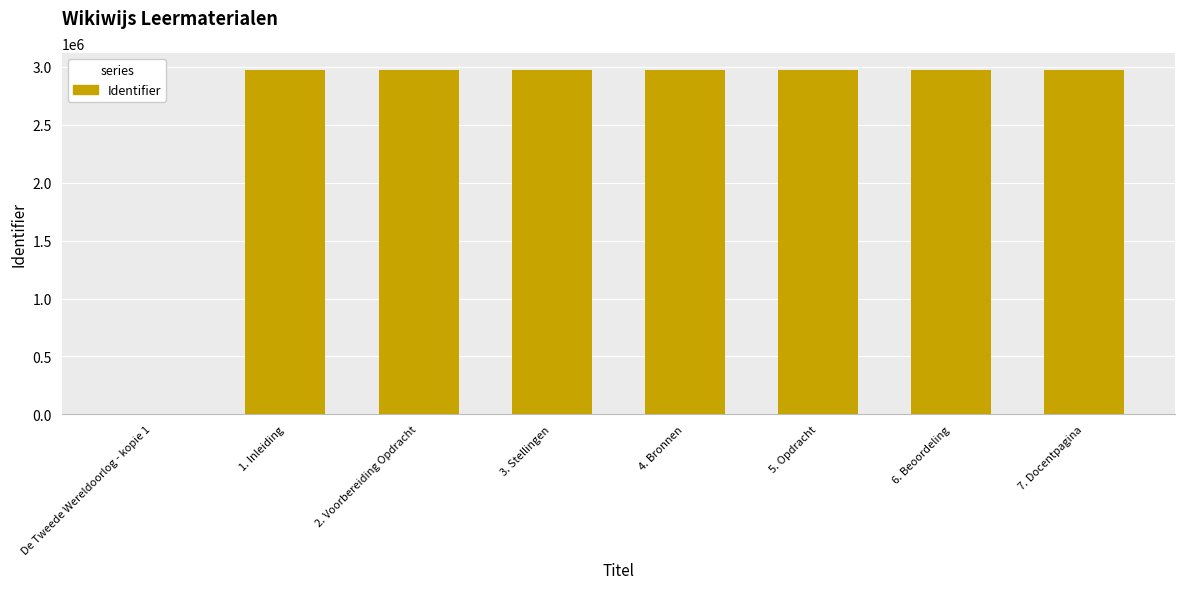

The value at 3. Stellingen is 4701496. True or false?

False